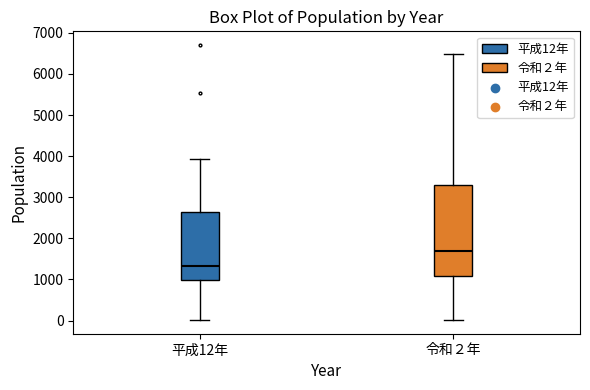

Reading left to right, read every box against the y-axis: the position of its median line, the range the box covers, and the ends of its whiskers. The values are not printed on the chart, so give them approximately, as read against the axis.

平成12年: median 1300, box 1000 to 2600, whiskers 0 to 3900
令和２年: median 1700, box 1100 to 3300, whiskers 0 to 6500